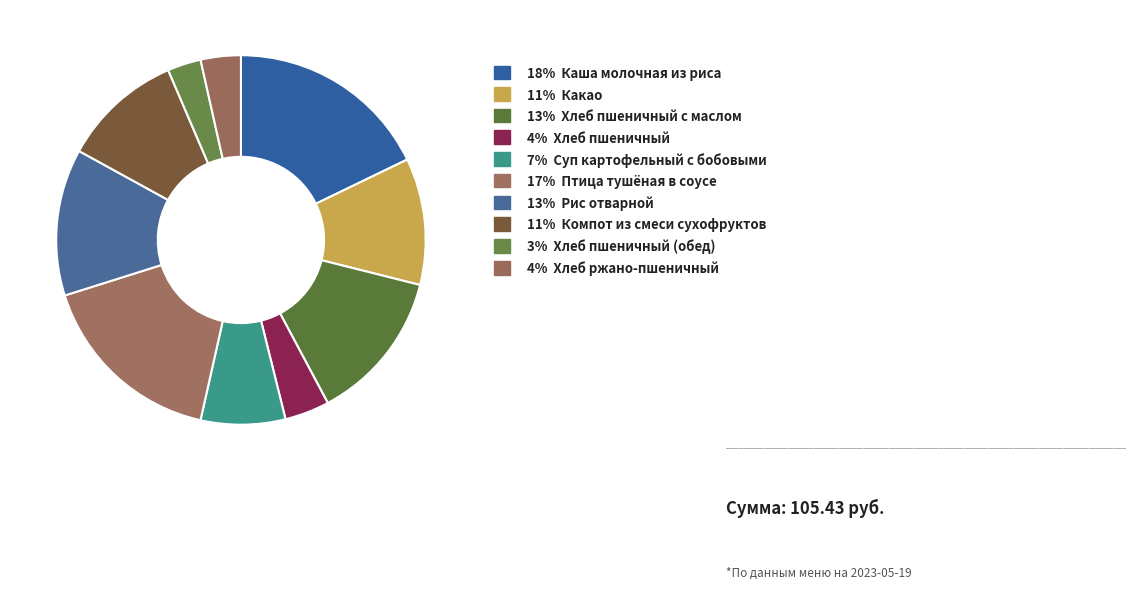

How many segments does this pie chart have?

10